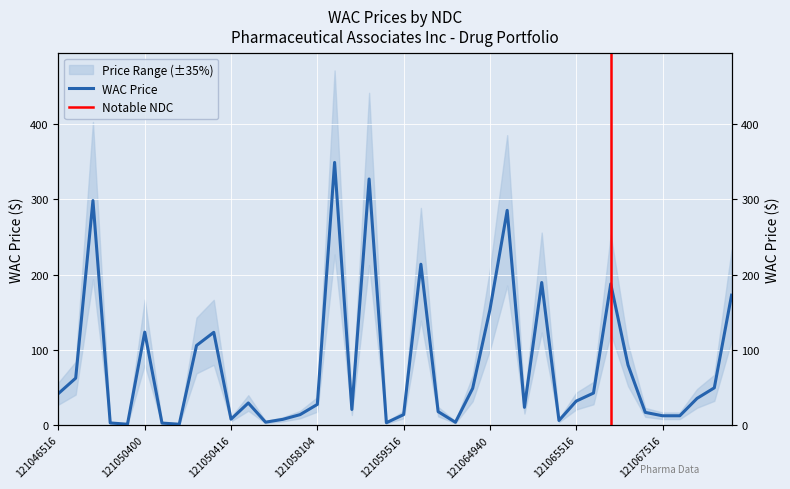

Reading right to left, list all the values displayed in this chart.

172.8	49.6	35.6	12.5	12.5	17.0	80.0	187.8	42.6	32.0	6.2	189.6	23.7	285.5	153.6	49.0	3.8	18.0	213.9	14.0	3.3	327.2	20.9	349.2	27.6	14.0	7.8	4.0	29.5	8.0	123.4	105.9	1.2	2.8	123.7	1.2	3.0	298.5	62.5	42.1